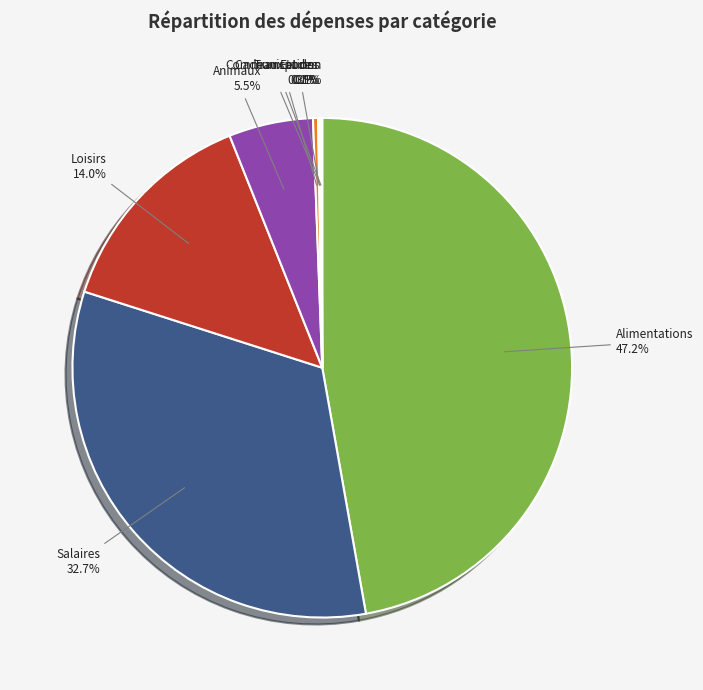

What percentage do Transports and Alimentations together represent?

47.5%